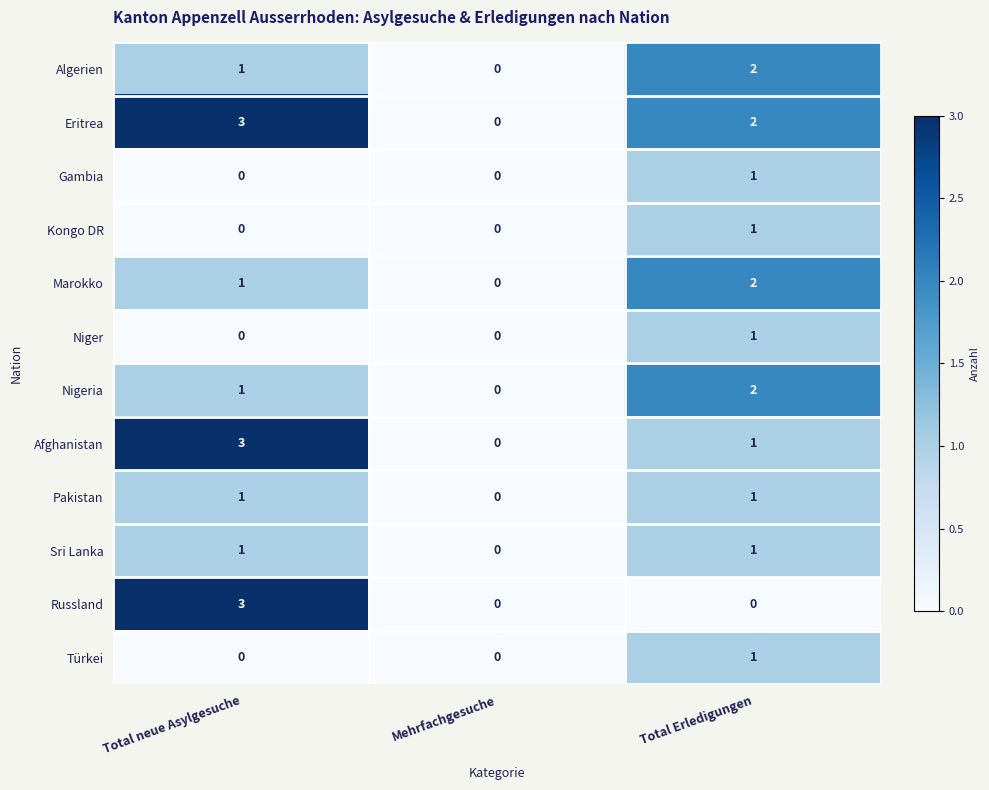

At which label is Algerien closest to 1?

Total neue Asylgesuche